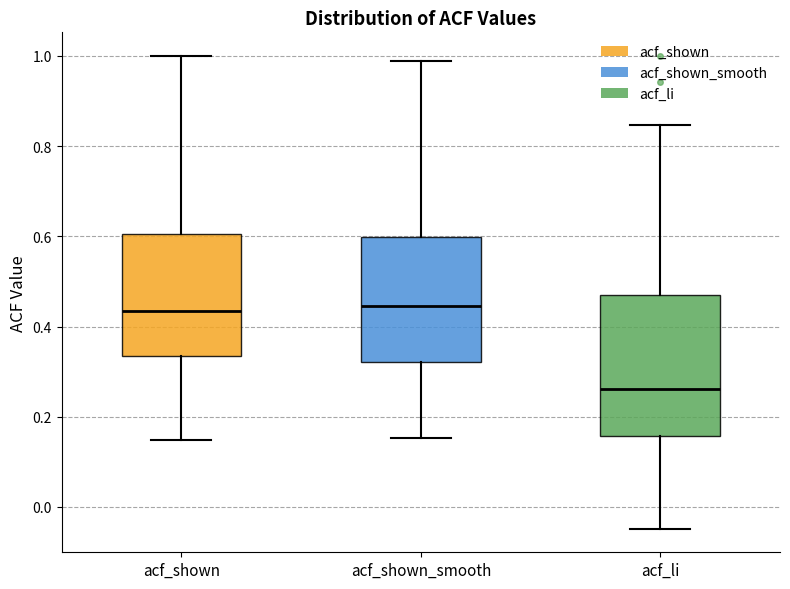

Which box is the tallest, from its lower edge to its upper edge?

acf_li